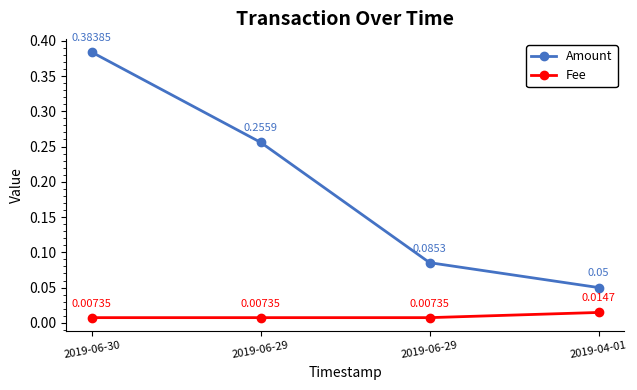

Is the value of Fee at 2019-04-01 greater than the value of Amount at 2019-06-30?

No